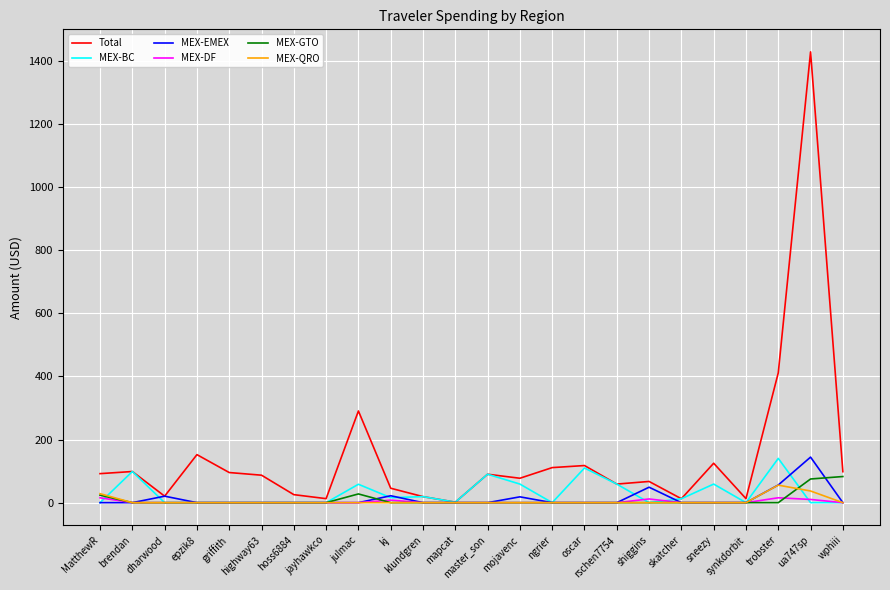

How many lines are shown in the chart?

6